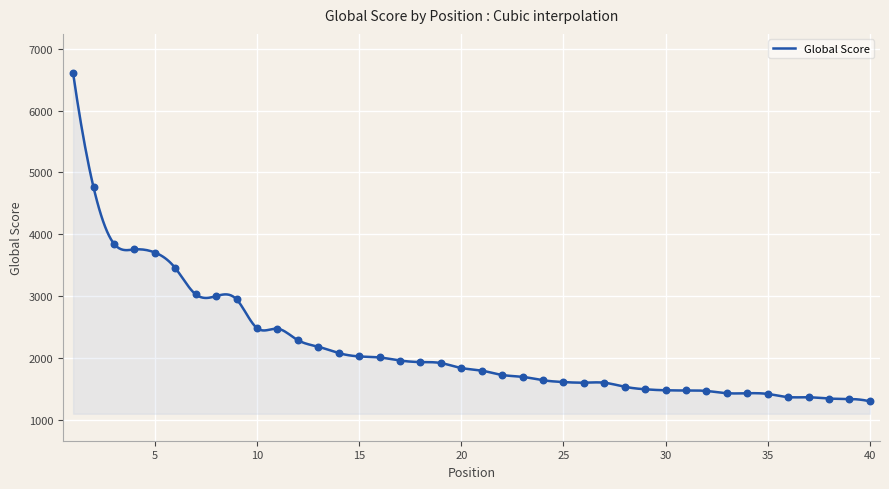

What is the ratio of the value at 31 to the value at 3?

0.4